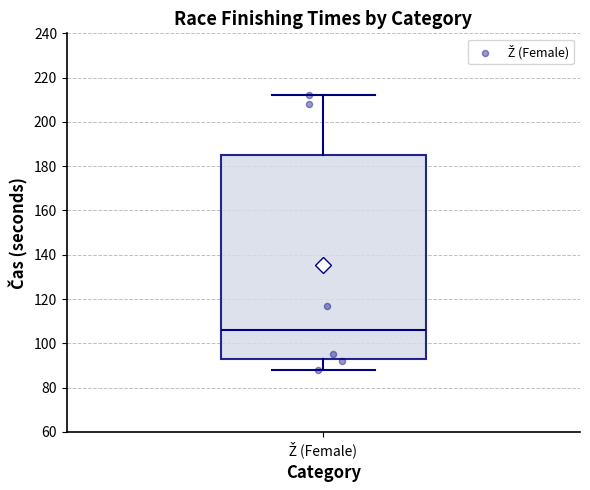

Read this box plot against the y-axis: the position of the median line, the range covered by the box, and the ends of both whiskers. The values are not printed on the chart, so give them approximately, as read against the axis.

median 106, box 92 to 186, whiskers 88 to 212